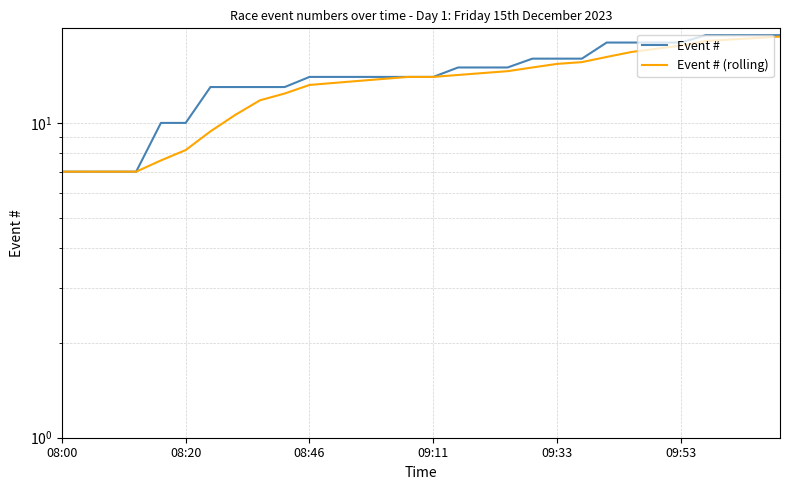

What are all the series names shown in the legend?

Event #, Event # (rolling)